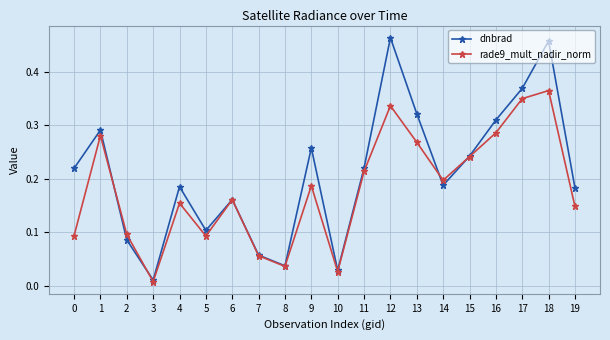

At how many categories does at least one series exceed 0?

20